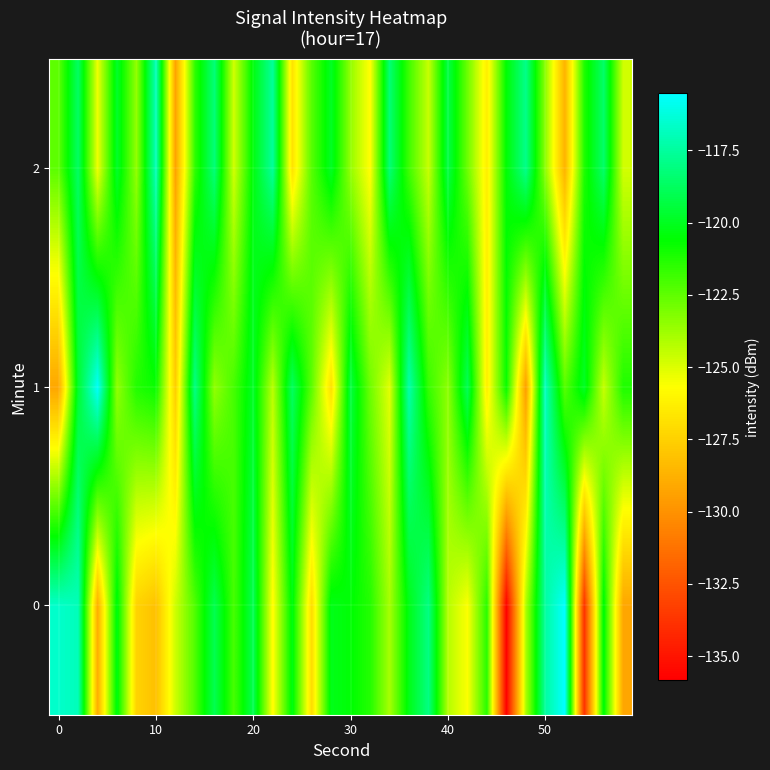

Count the number of categories in the chart.

30